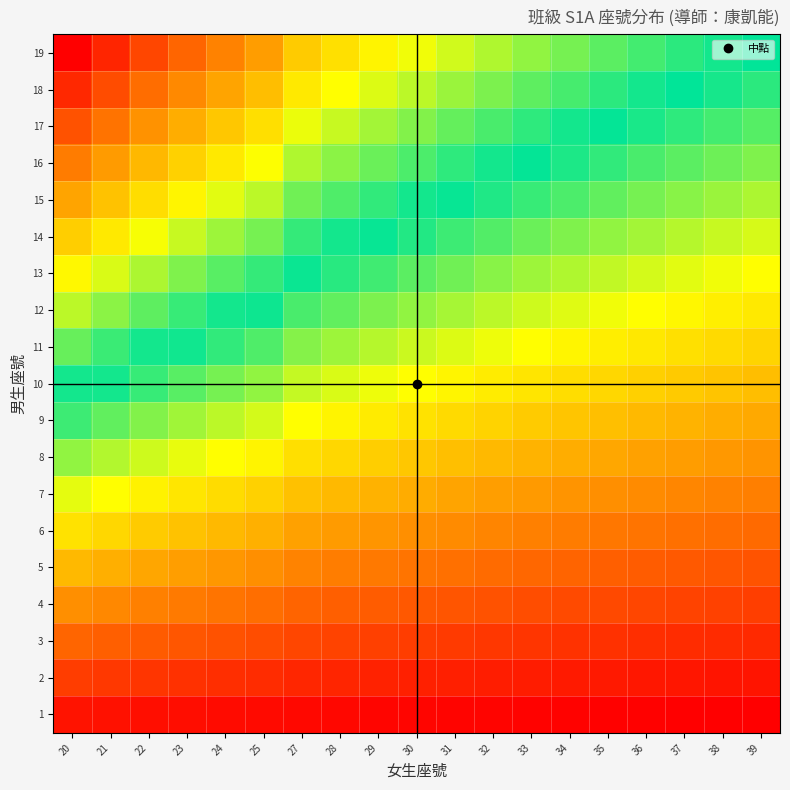

Which series changed the most between 27 and 33?

19